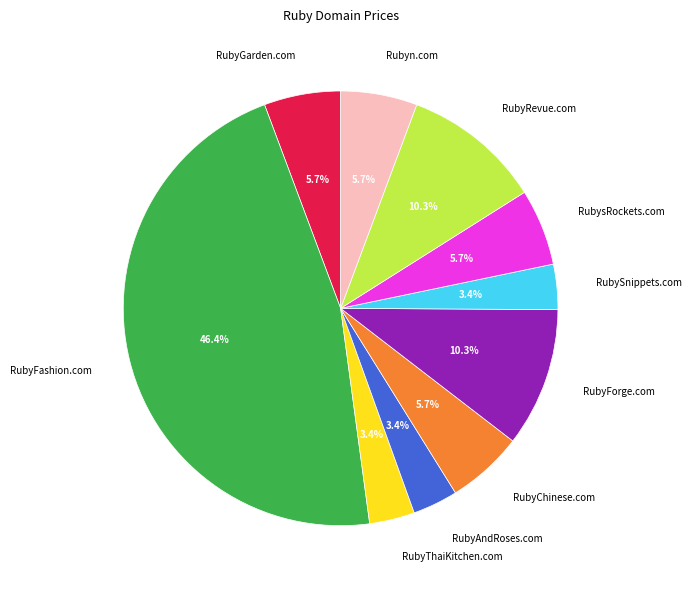

Does any single category account for the majority?

No